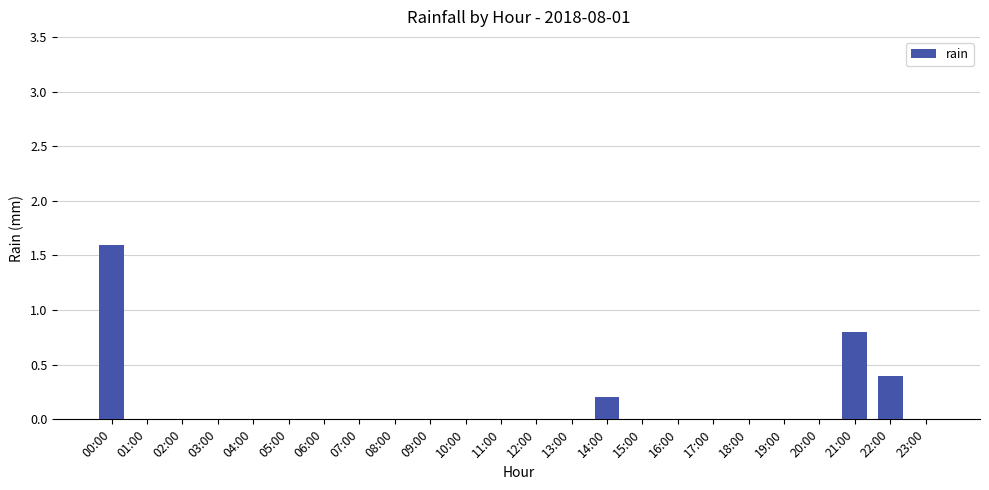

What is the sum of all values?

3.0